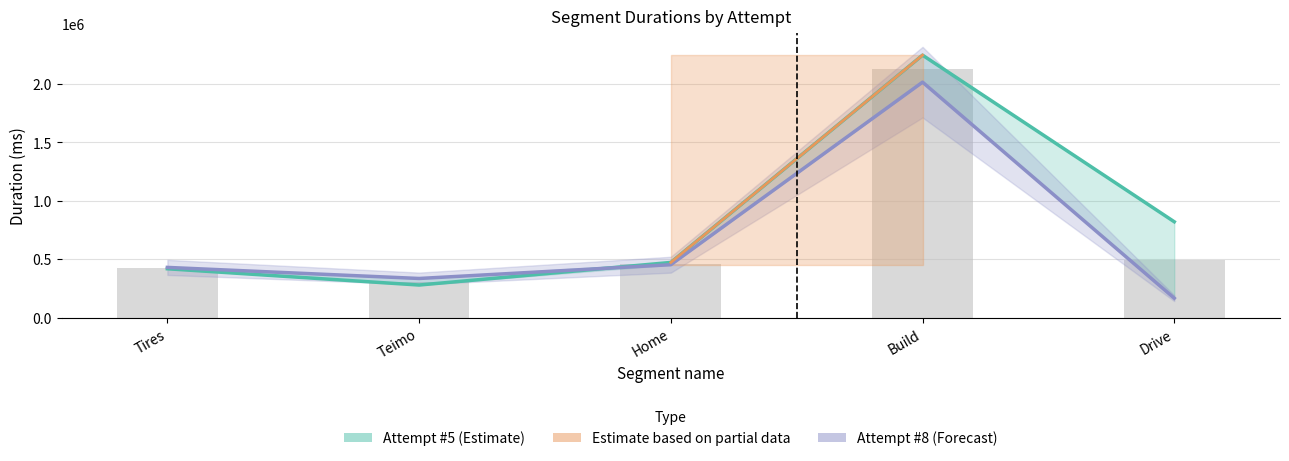

What is the lowest value of the Attempt #5 (Estimate) series?

278789